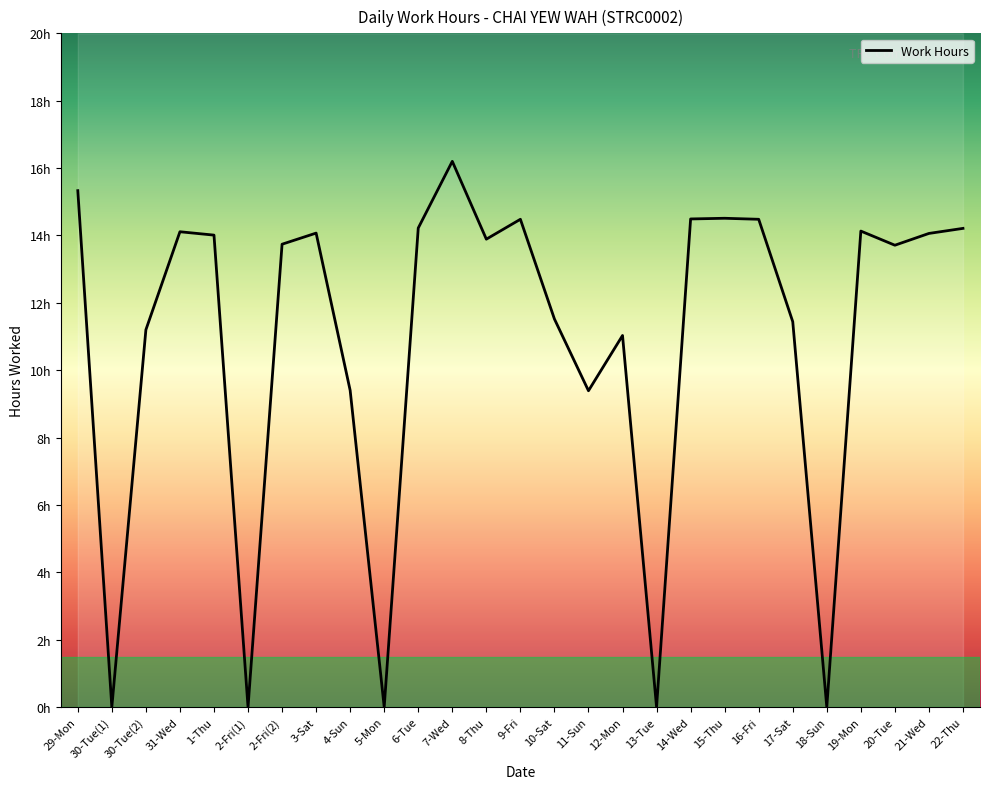

Is it true that the value at 10-Sat is 6.9?

False